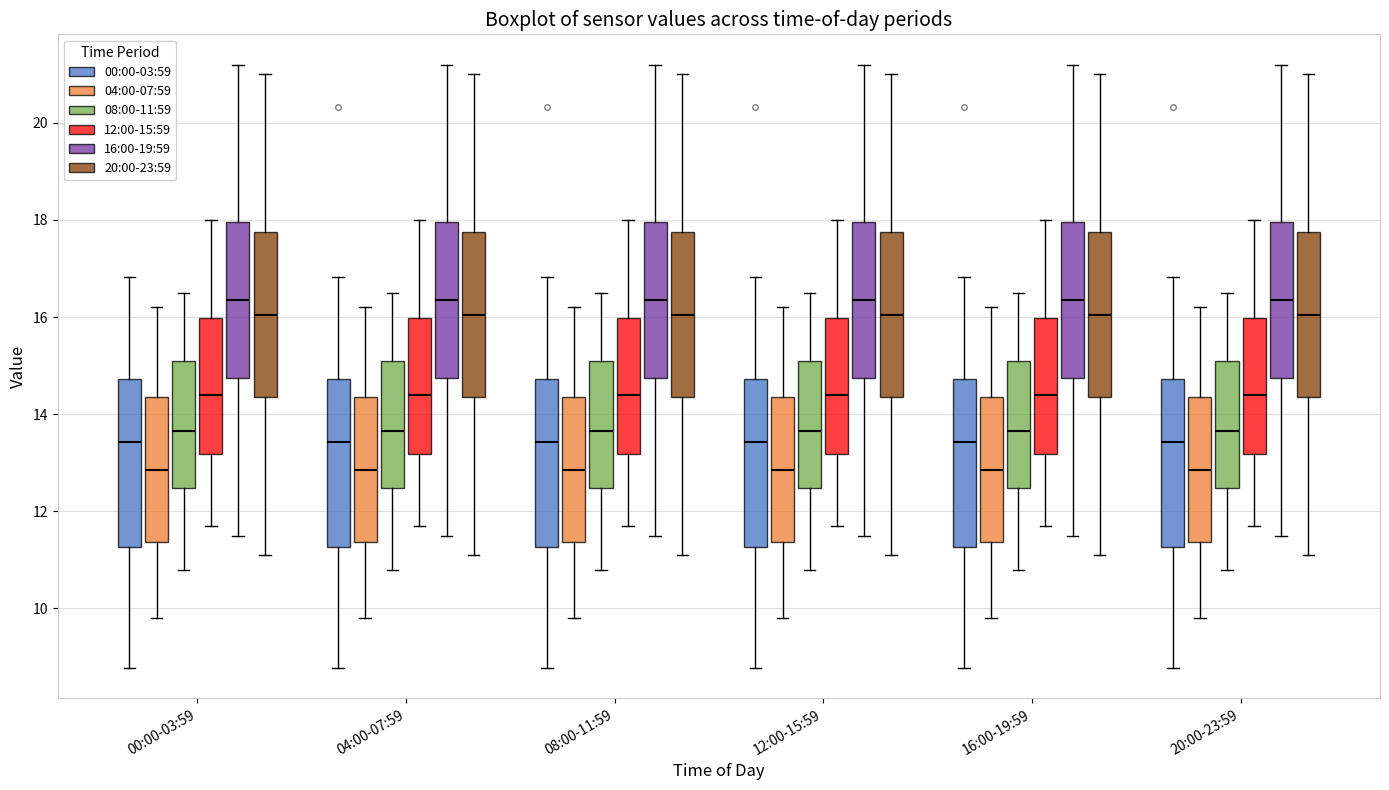

Where does the upper whisker of the box for 16:00-19:59 (04:00-07:59) end on the y-axis? The values are not printed on the chart, so give them approximately, as read against the axis.

16.2